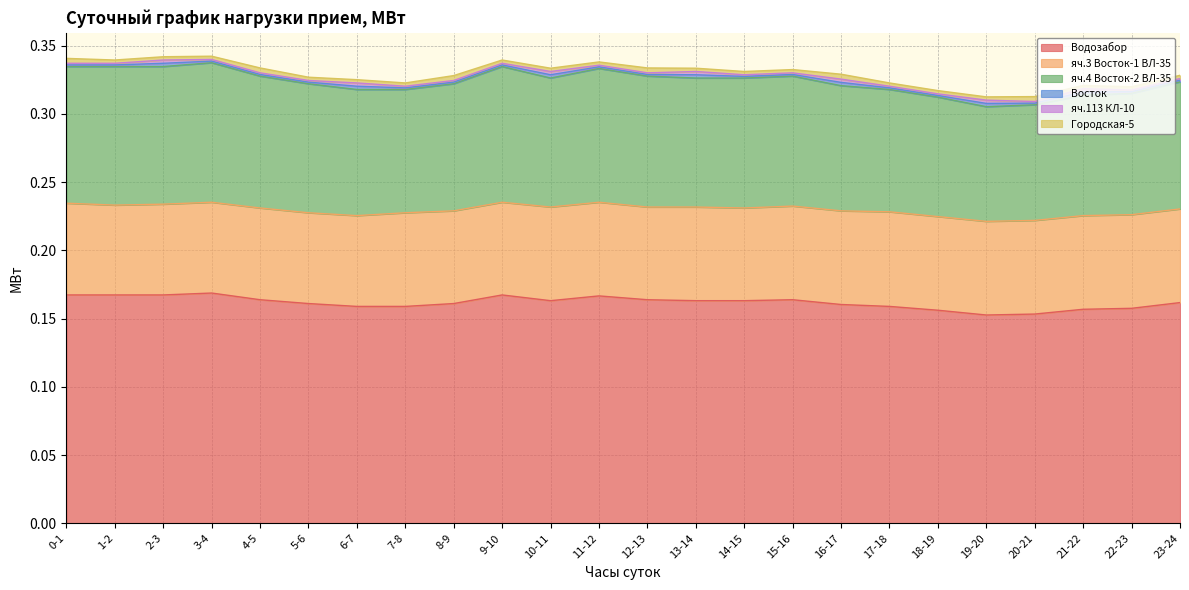

How many series are shown in this chart?

6